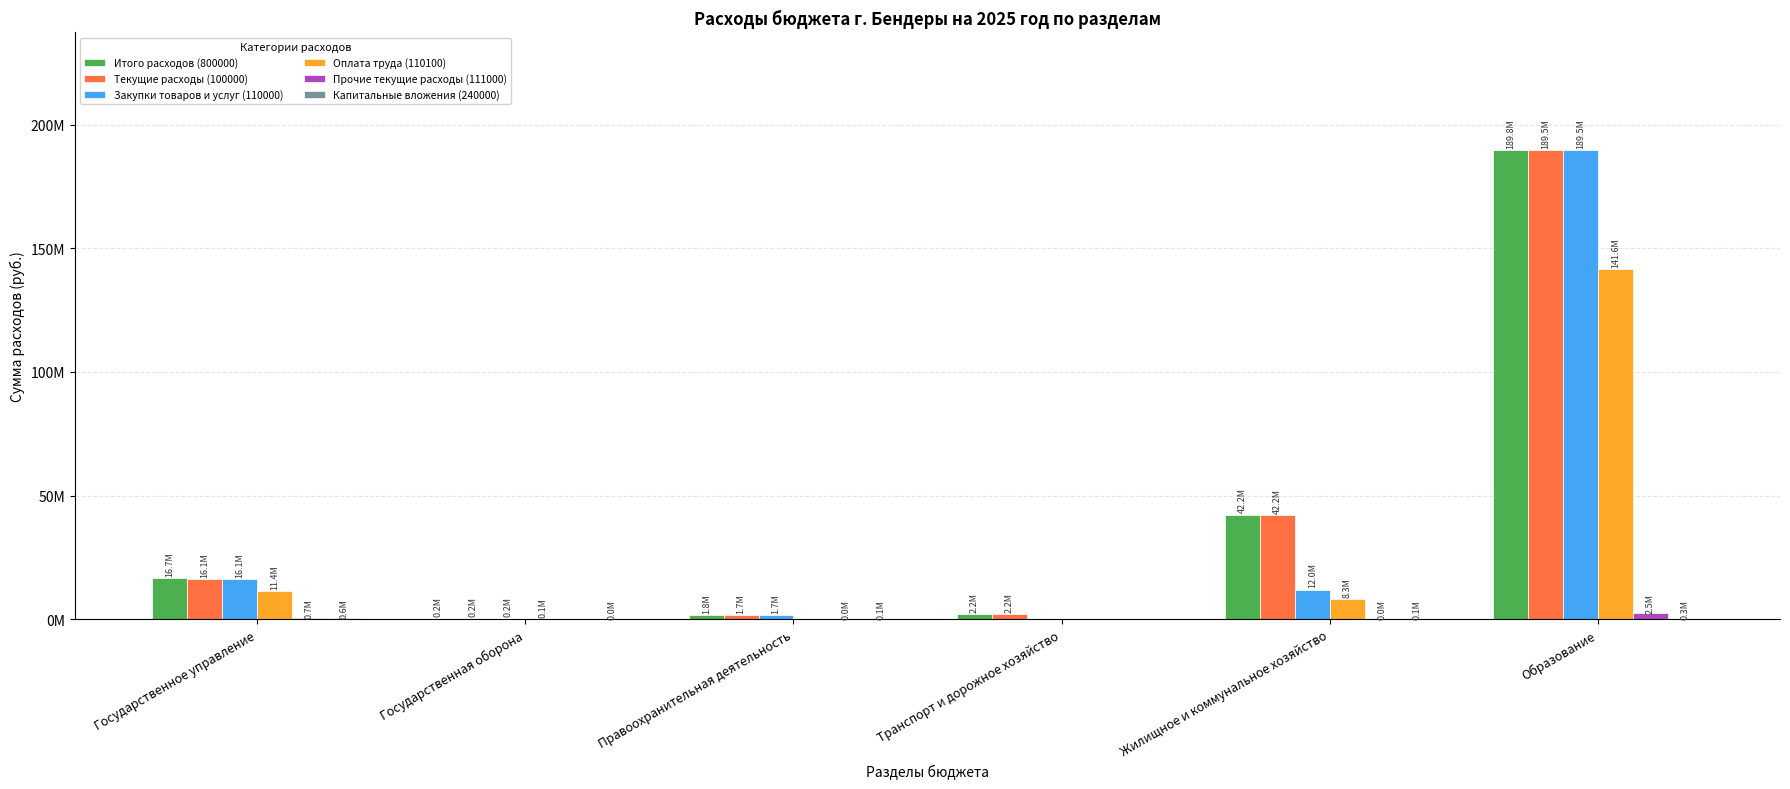

Read the Прочие текущие расходы (111000) value at Правоохранительная деятельность, to the nearest 50.

35200